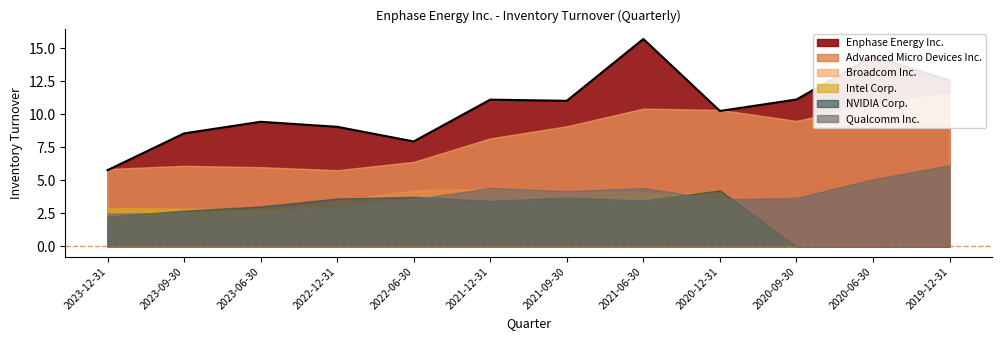

Is it true that NVIDIA Corp. equals 1.4 at 2020-06-30?

False